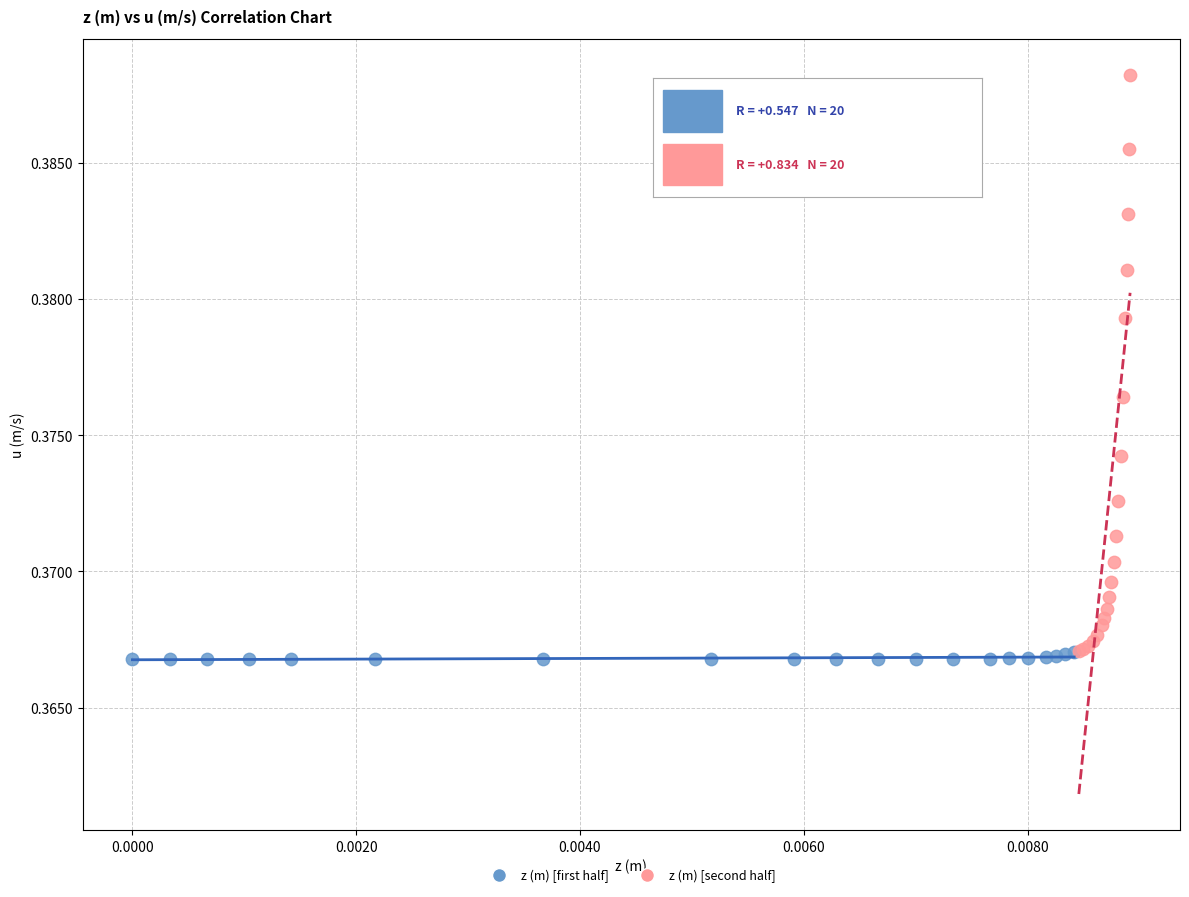

Which series reaches the maximum Y coordinate?

z (m) [second half]